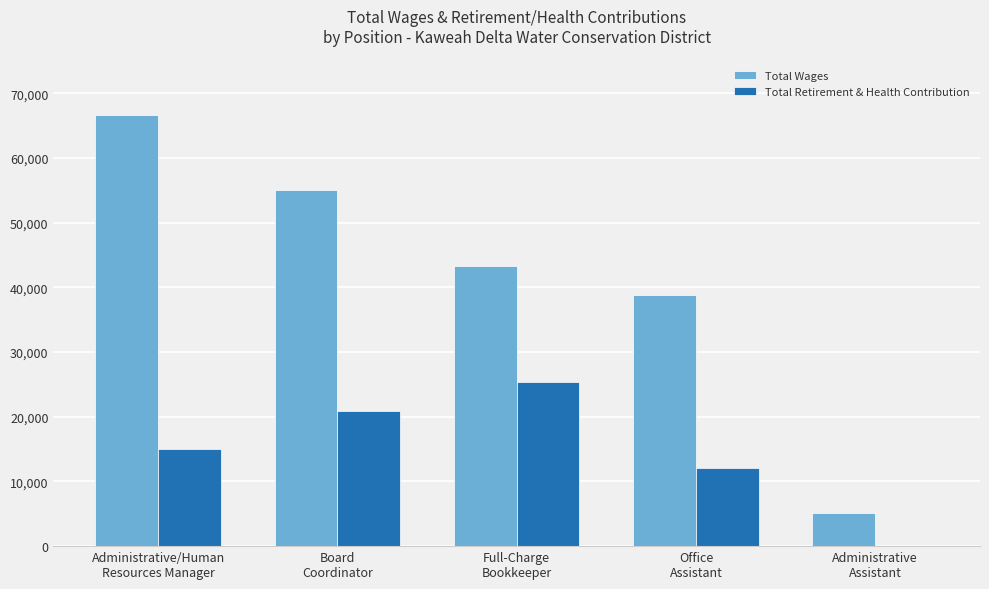

Reading left to right, list all the values displayed in this chart.

Total Wages: Administrative/Human
Resources Manager=66720	Board
Coordinator=54999	Full-Charge
Bookkeeper=43270	Office
Assistant=38820	Administrative
Assistant=5187
Total Retirement & Health Contribution: Administrative/Human
Resources Manager=15003	Board
Coordinator=20876	Full-Charge
Bookkeeper=25384	Office
Assistant=12077	Administrative
Assistant=0